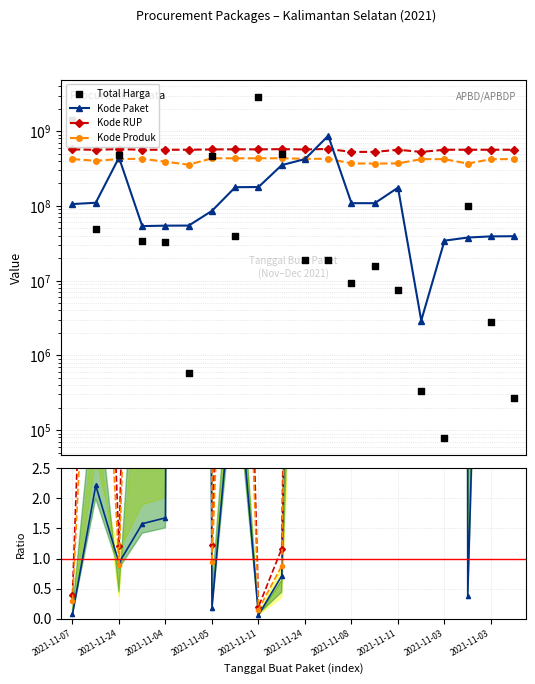

What are all the series names shown in the legend?

Total Harga, Kode Paket, Kode RUP, Kode Produk